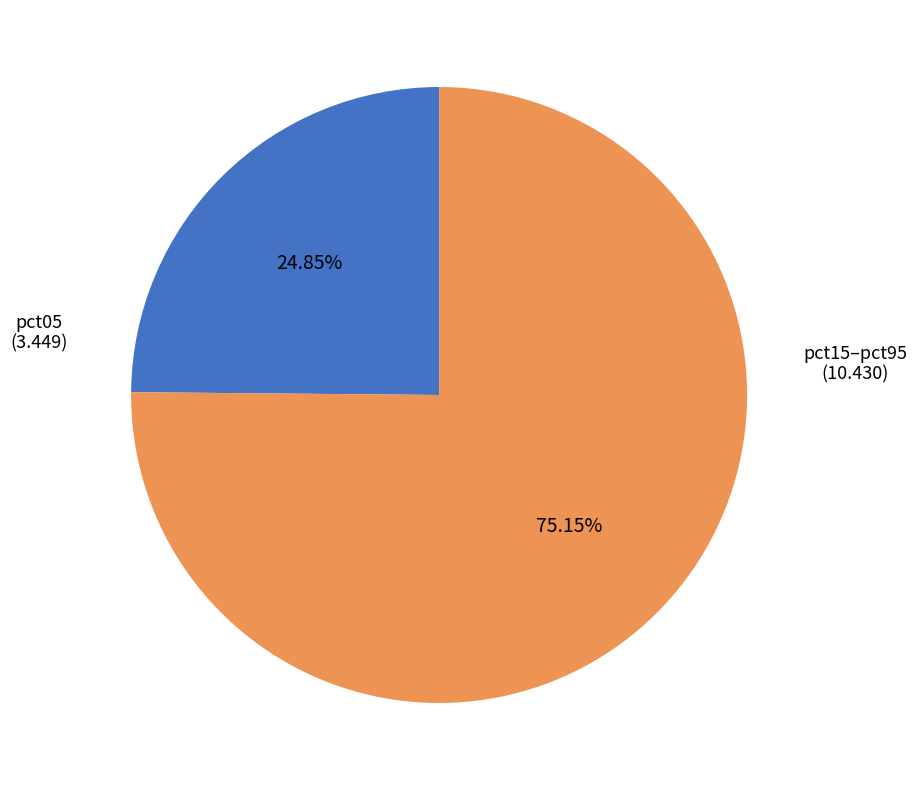

Does any single category account for the majority?

Yes